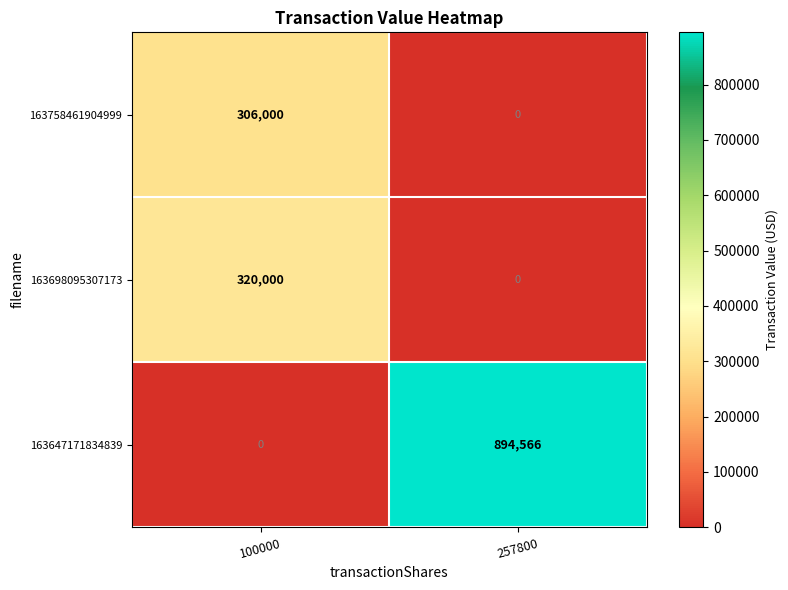

Which series has the largest total across all categories?

163647171834839